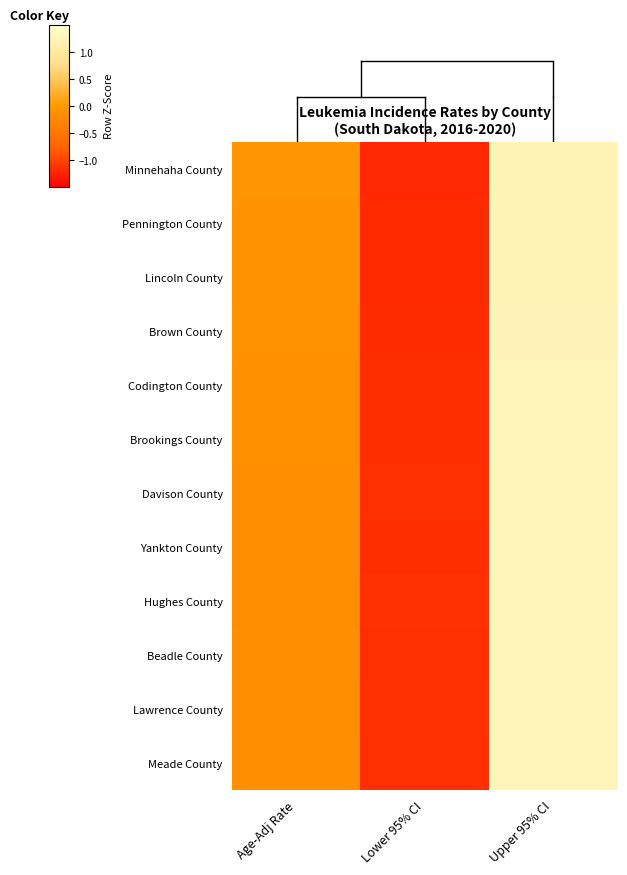

Count the number of categories in the chart.

3